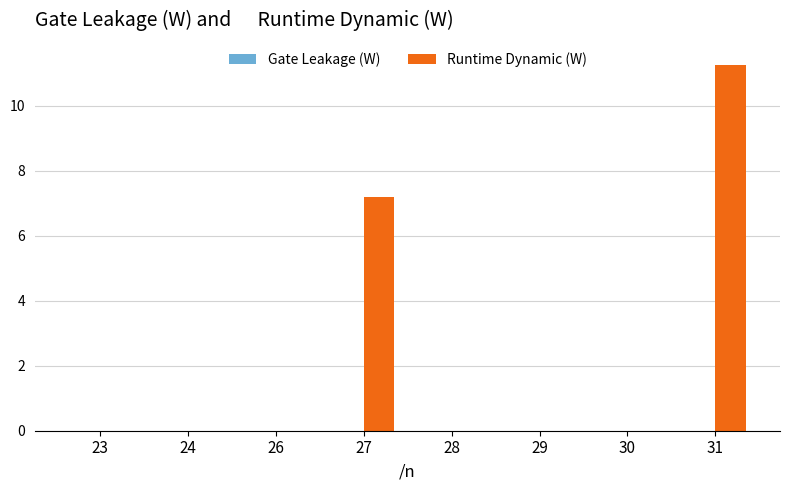

At which category does the chart reach its peak across all series?

31